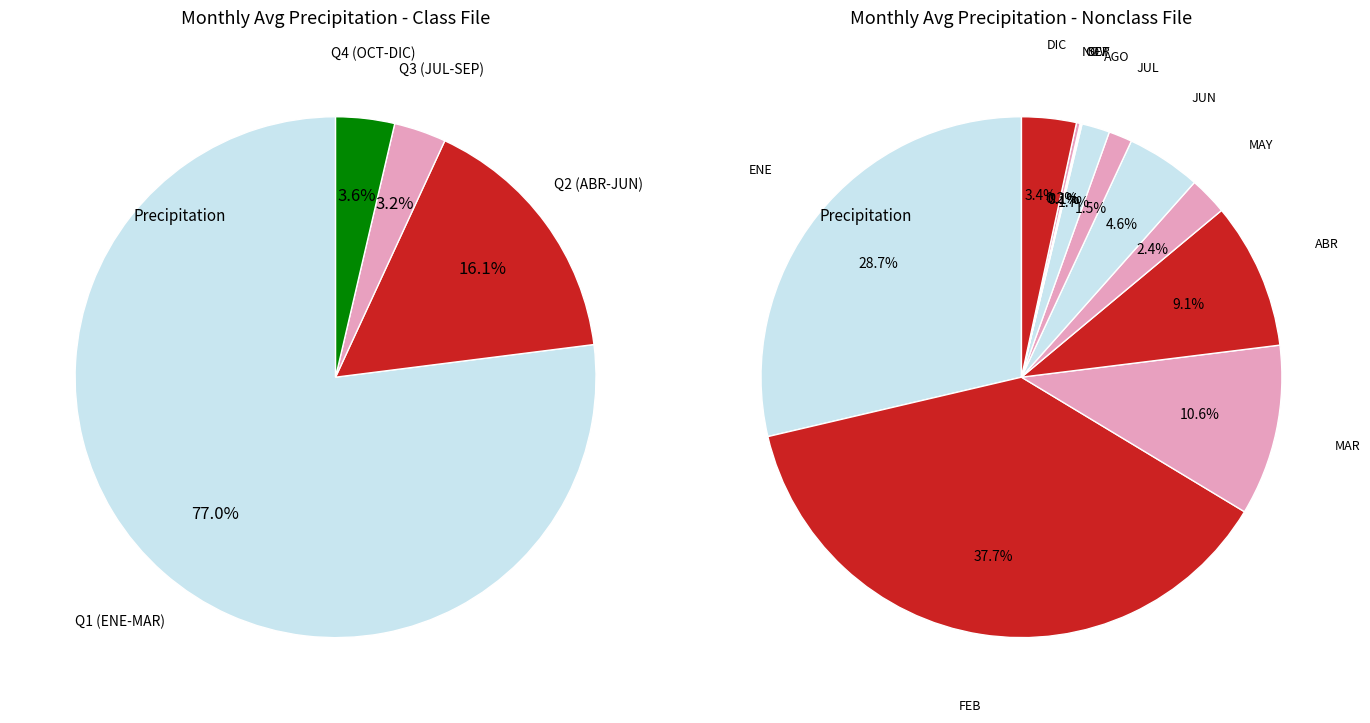

How many segments does this pie chart have?

12